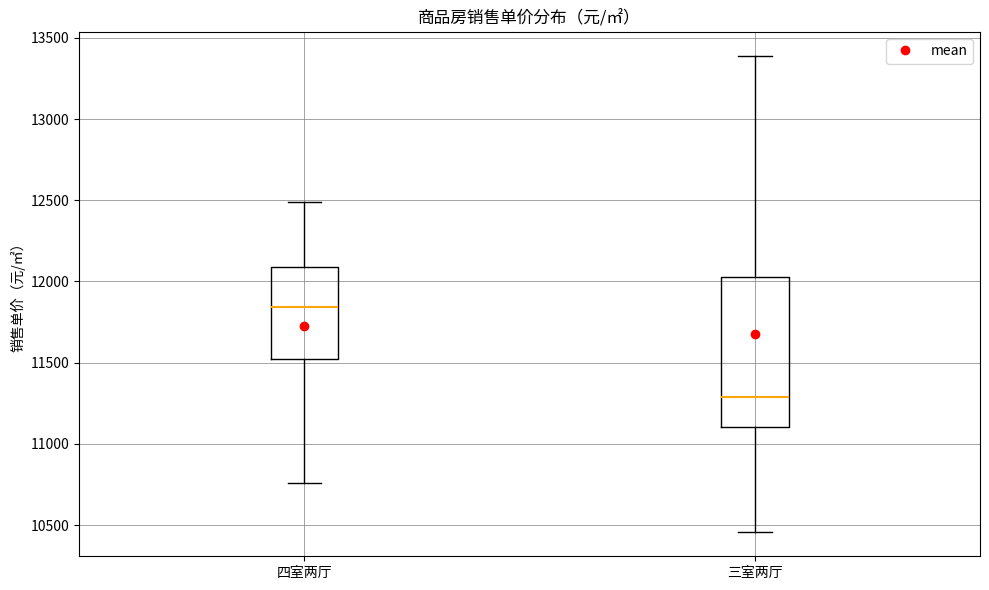

Comparing the boxes themselves (not the whiskers), which one is the tallest?

三室两厅